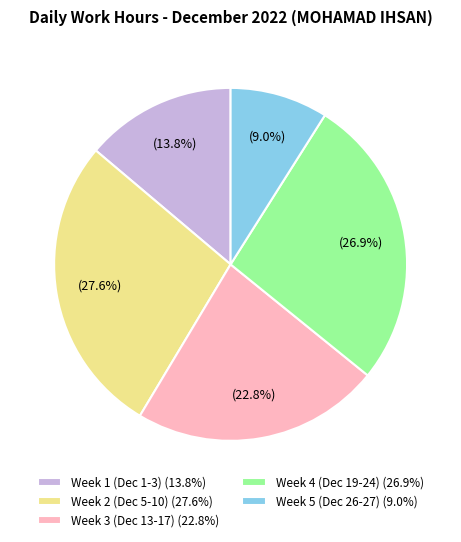

What is the largest slice in the pie chart?

Week 2 (Dec 5-10) (27.6%)